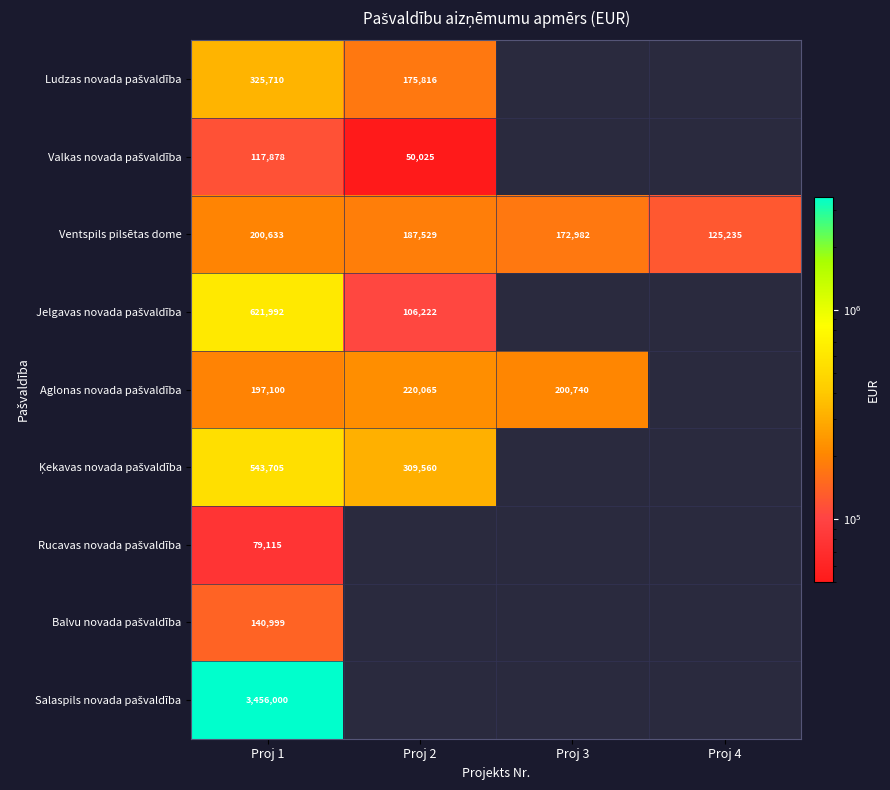

At how many categories does at least one series exceed 3307708?

1